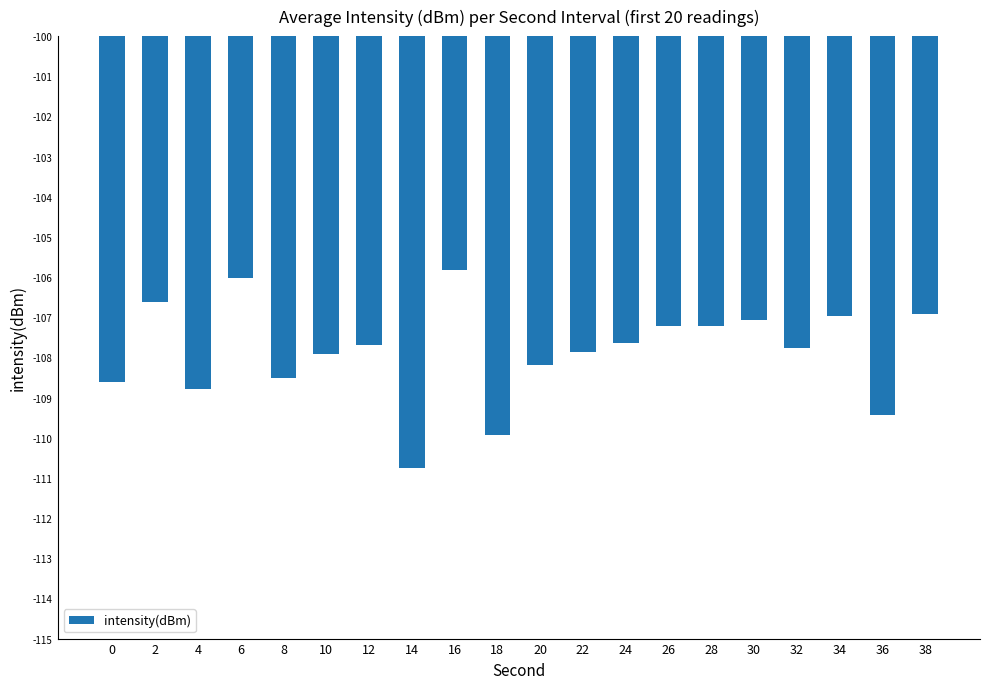

How many categories are shown in the chart?

20